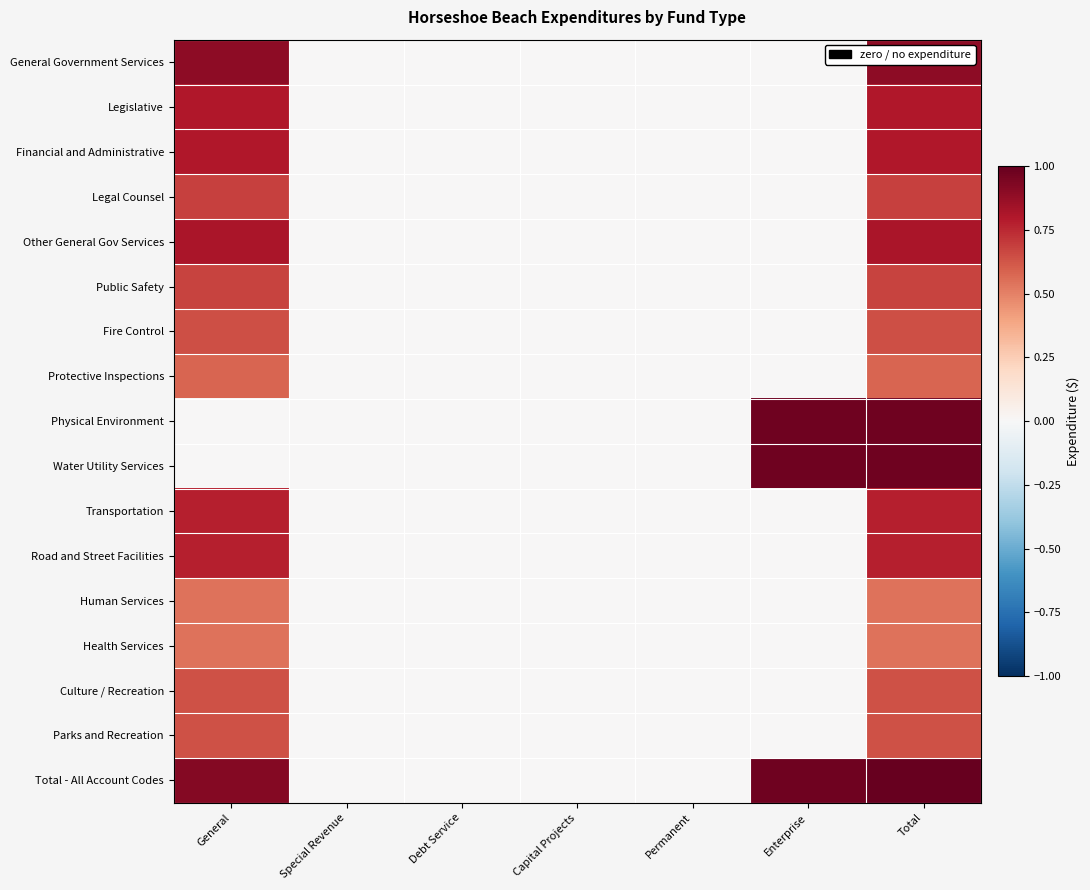

Which series has the largest total across all categories?

Total - All Account Codes